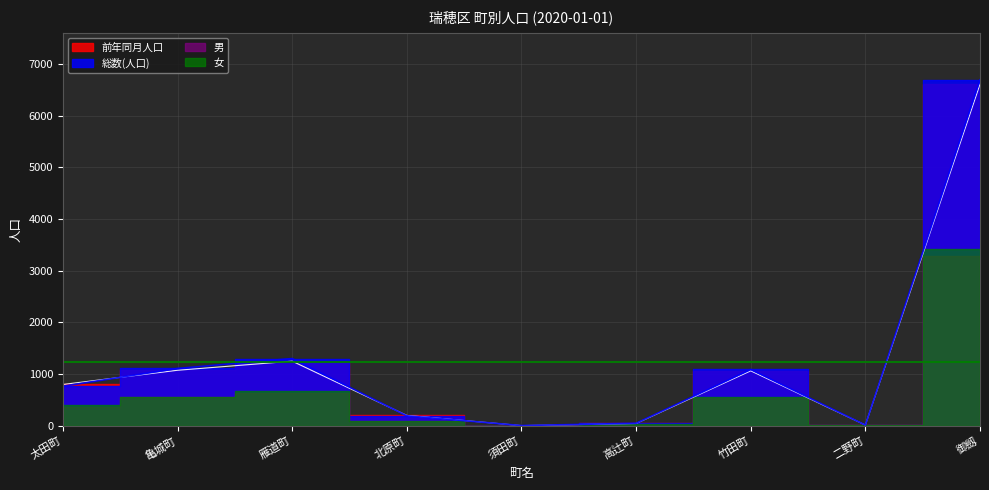

True or false: 総数(人口) and 前年同月人口 intersect in this chart.

True